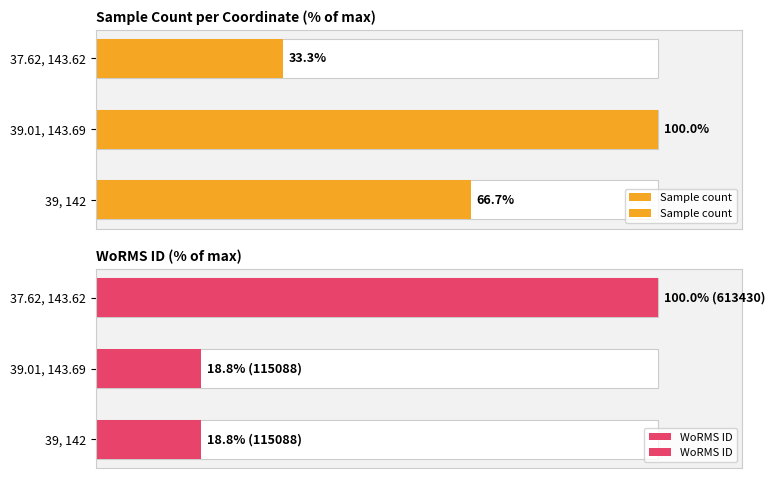

True or false: WoRMS ID has a value of 8.1 at 39.01, 143.69.

False